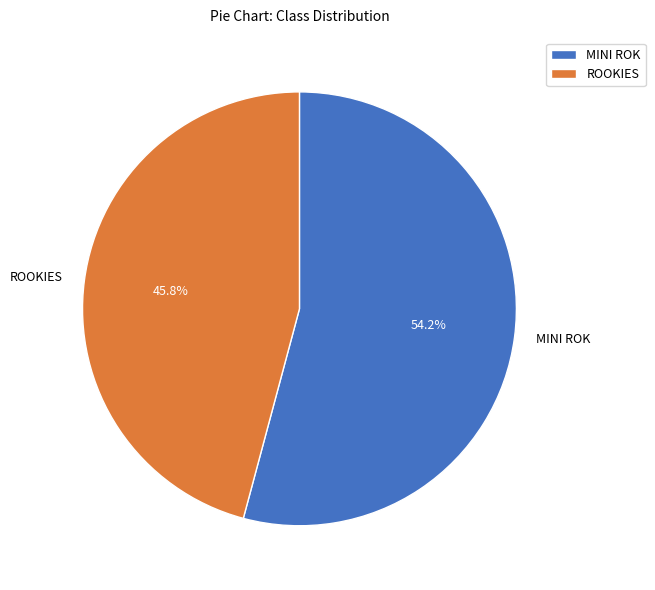

To the nearest percent, what is the difference between the ROOKIES and MINI ROK slice percentages?

8%